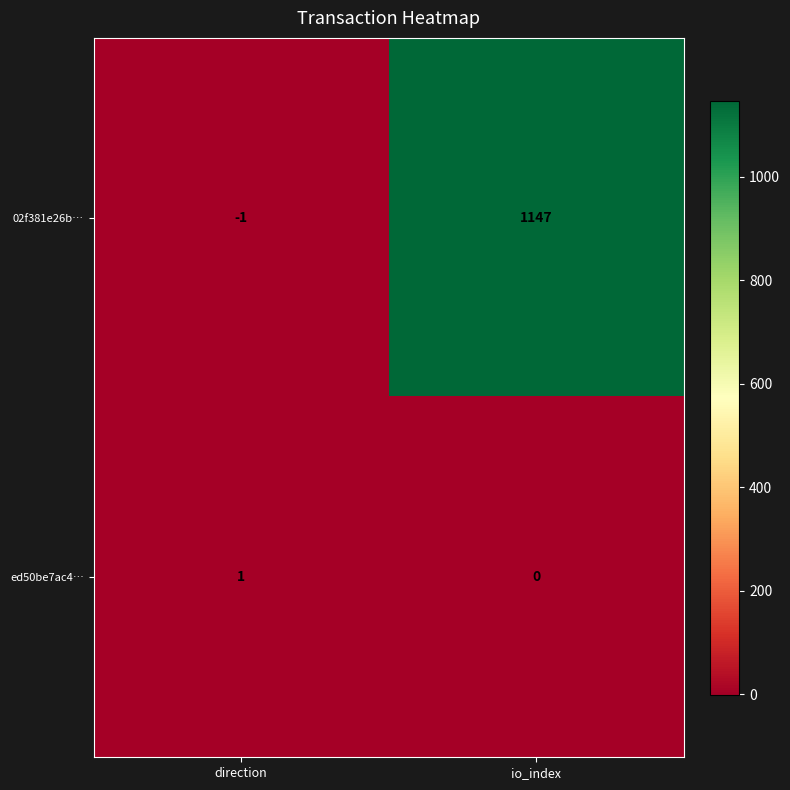

List the series in order of their peak value, lowest first.

ed50be7ac4…, 02f381e26b…